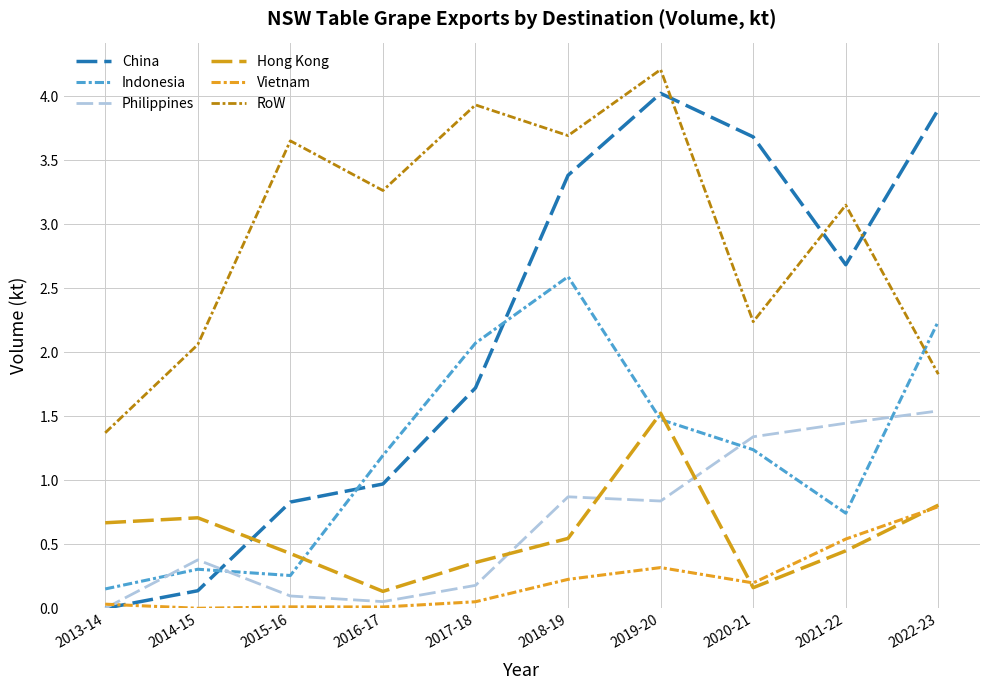

What is the sum of the China values at 2018-19 and 2013-14?

3.4